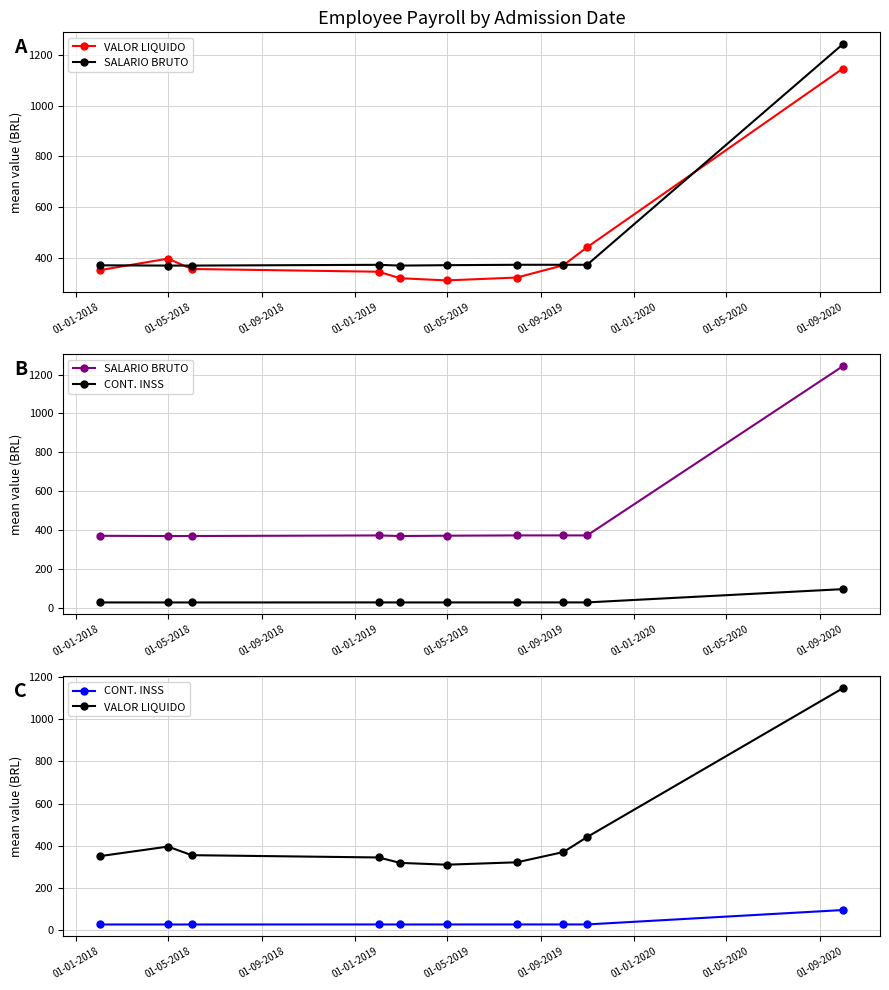

Between 01-01-2020 and 01-09-2019, which is larger?

01-01-2020